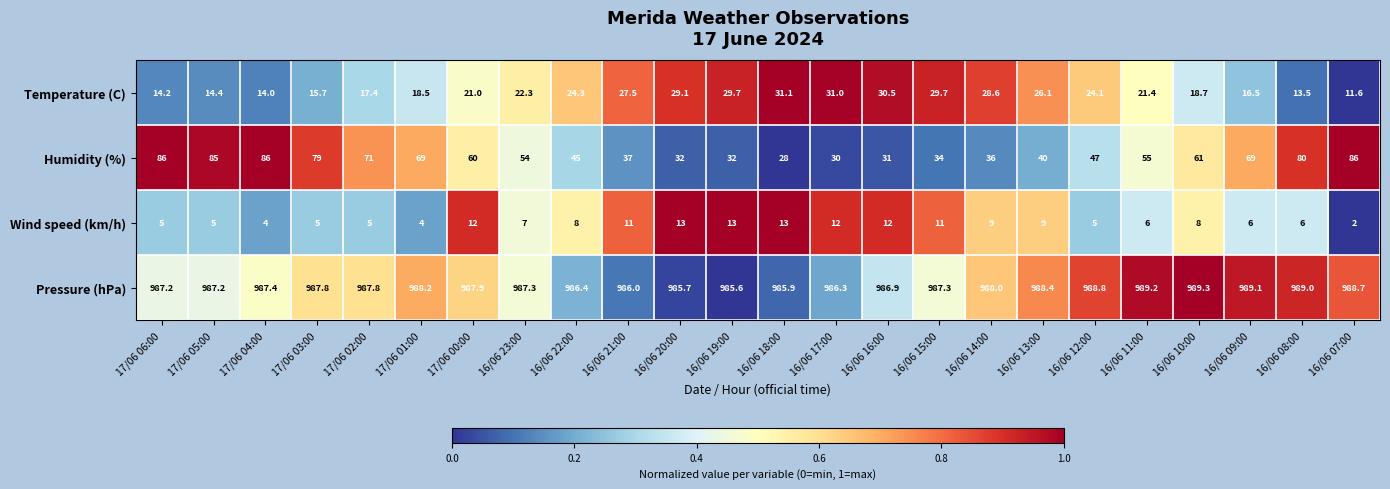

At 17/06 03:00, list the series in order from largest to smallest.

Pressure (hPa), Humidity (%), Temperature (C), Wind speed (km/h)